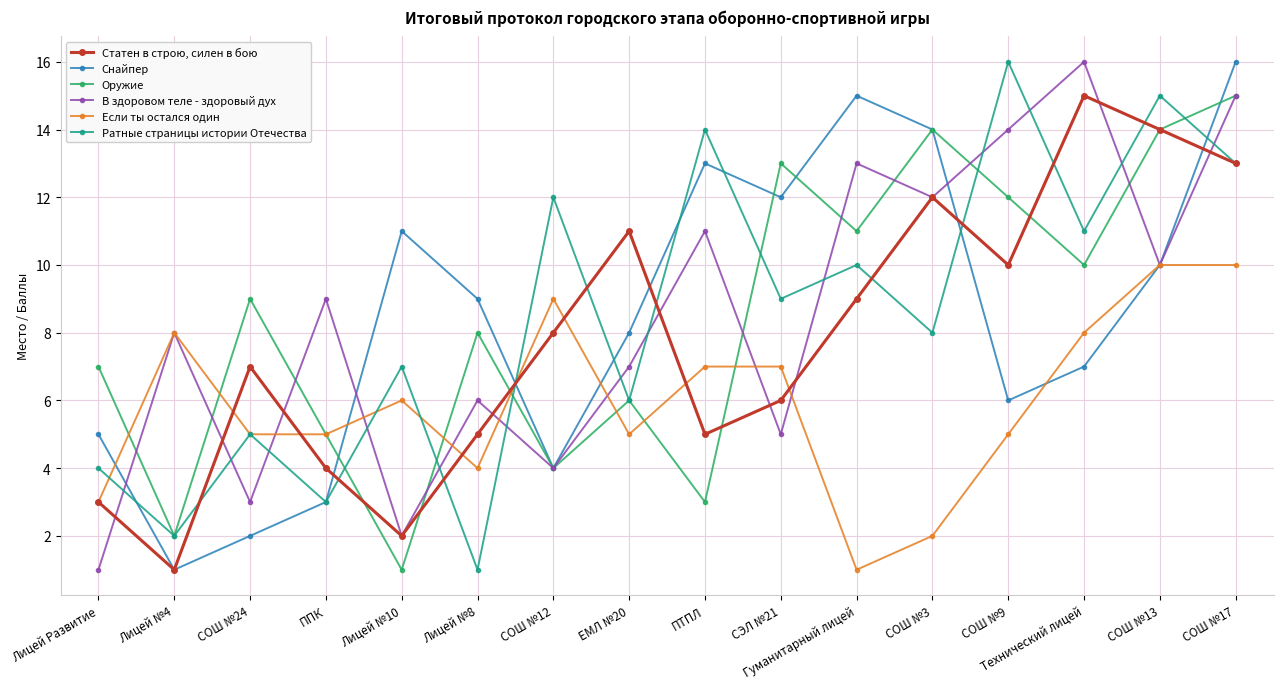

Reading right to left, extract all data points from this chart.

Статен в строю, силен в бою: СОШ №17=13	СОШ №13=14	Технический лицей=15	СОШ №9=10	СОШ №3=12	Гуманитарный лицей=9	СЭЛ №21=6	ПТПЛ=5	ЕМЛ №20=11	СОШ №12=8	Лицей №8=5	Лицей №10=2	ППК=4	СОШ №24=7	Лицей №4=1	Лицей Развитие=3
Снайпер: СОШ №17=16	СОШ №13=10	Технический лицей=7	СОШ №9=6	СОШ №3=14	Гуманитарный лицей=15	СЭЛ №21=12	ПТПЛ=13	ЕМЛ №20=8	СОШ №12=4	Лицей №8=9	Лицей №10=11	ППК=3	СОШ №24=2	Лицей №4=1	Лицей Развитие=5
Оружие: СОШ №17=15	СОШ №13=14	Технический лицей=10	СОШ №9=12	СОШ №3=14	Гуманитарный лицей=11	СЭЛ №21=13	ПТПЛ=3	ЕМЛ №20=6	СОШ №12=4	Лицей №8=8	Лицей №10=1	ППК=5	СОШ №24=9	Лицей №4=2	Лицей Развитие=7
В здоровом теле - здоровый дух: СОШ №17=15	СОШ №13=10	Технический лицей=16	СОШ №9=14	СОШ №3=12	Гуманитарный лицей=13	СЭЛ №21=5	ПТПЛ=11	ЕМЛ №20=7	СОШ №12=4	Лицей №8=6	Лицей №10=2	ППК=9	СОШ №24=3	Лицей №4=8	Лицей Развитие=1
Если ты остался один: СОШ №17=10	СОШ №13=10	Технический лицей=8	СОШ №9=5	СОШ №3=2	Гуманитарный лицей=1	СЭЛ №21=7	ПТПЛ=7	ЕМЛ №20=5	СОШ №12=9	Лицей №8=4	Лицей №10=6	ППК=5	СОШ №24=5	Лицей №4=8	Лицей Развитие=3
Ратные страницы истории Отечества: СОШ №17=13	СОШ №13=15	Технический лицей=11	СОШ №9=16	СОШ №3=8	Гуманитарный лицей=10	СЭЛ №21=9	ПТПЛ=14	ЕМЛ №20=6	СОШ №12=12	Лицей №8=1	Лицей №10=7	ППК=3	СОШ №24=5	Лицей №4=2	Лицей Развитие=4